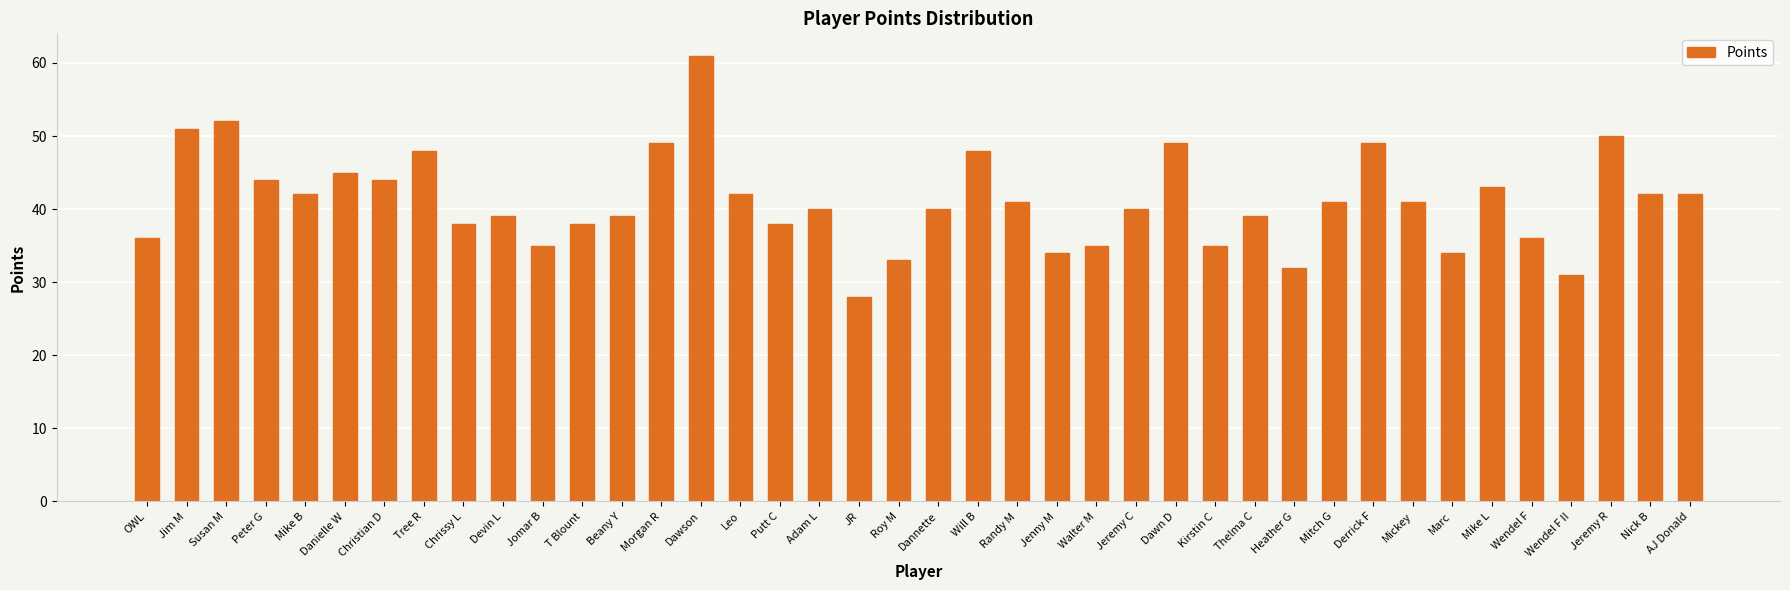

Does the chart contain any negative values?

No